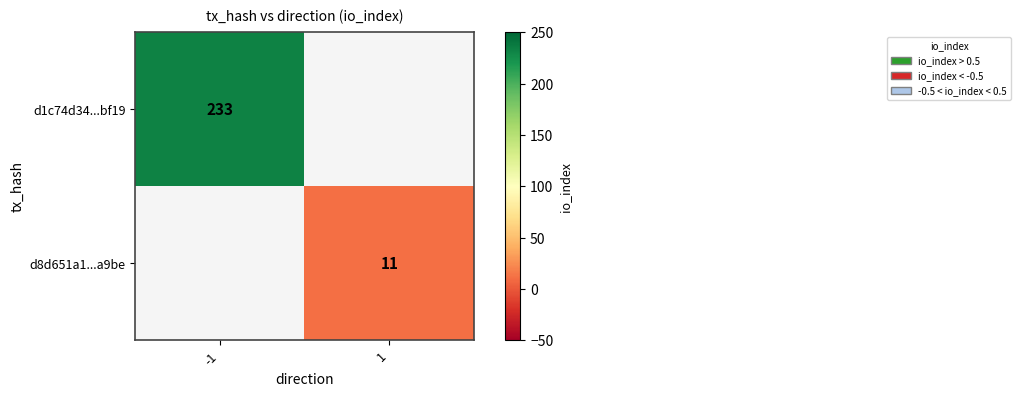

Which label corresponds to the largest value in the chart?

-1